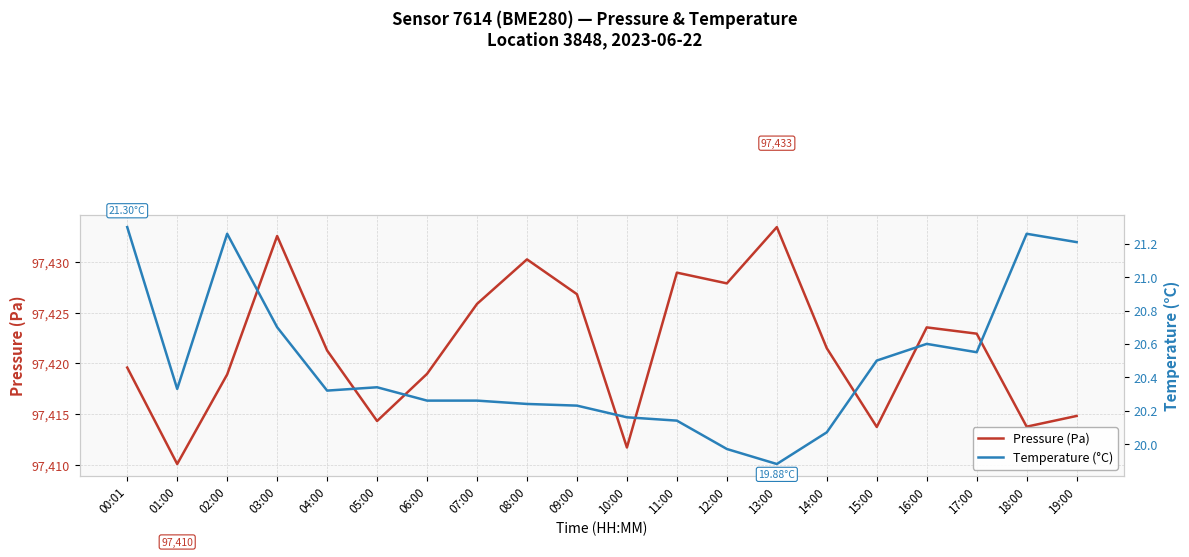

Reading left to right, extract all data points from this chart.

Pressure (Pa): 97419.6	97410.1	97418.9	97432.6	97421.3	97414.3	97419.0	97425.9	97430.3	97426.8	97411.7	97429.0	97427.9	97433.5	97421.5	97413.7	97423.6	97422.9	97413.8	97414.8
Temperature (°C): 21.3	20.3	21.3	20.7	20.3	20.3	20.3	20.3	20.2	20.2	20.2	20.1	20.0	19.9	20.1	20.5	20.6	20.6	21.3	21.2